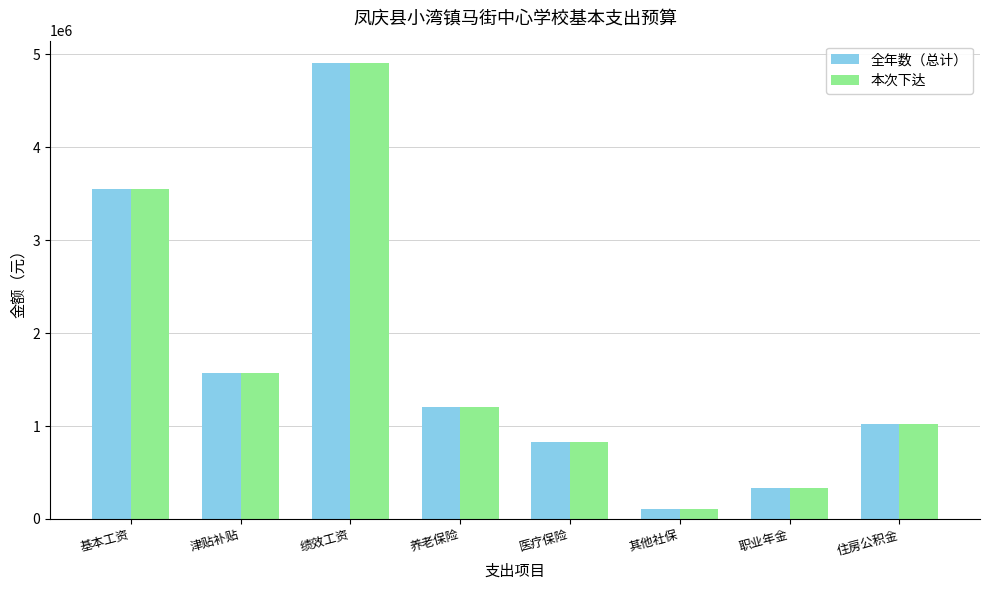

Which category has the highest value in the 全年数（总计） series?

绩效工资